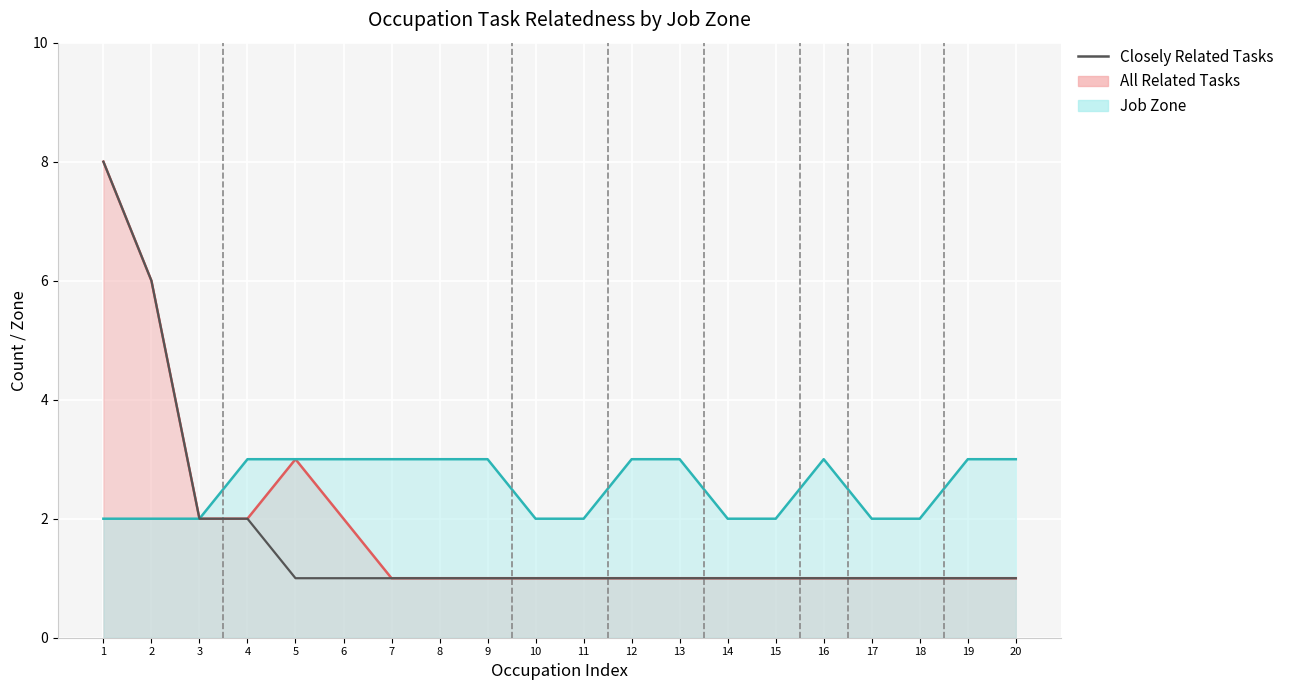

Rank the categories by value from lowest to highest.

5, 6, 7, 8, 9, 10, 11, 12, 13, 14, 15, 16, 17, 18, 19, 20, 3, 4, 2, 1